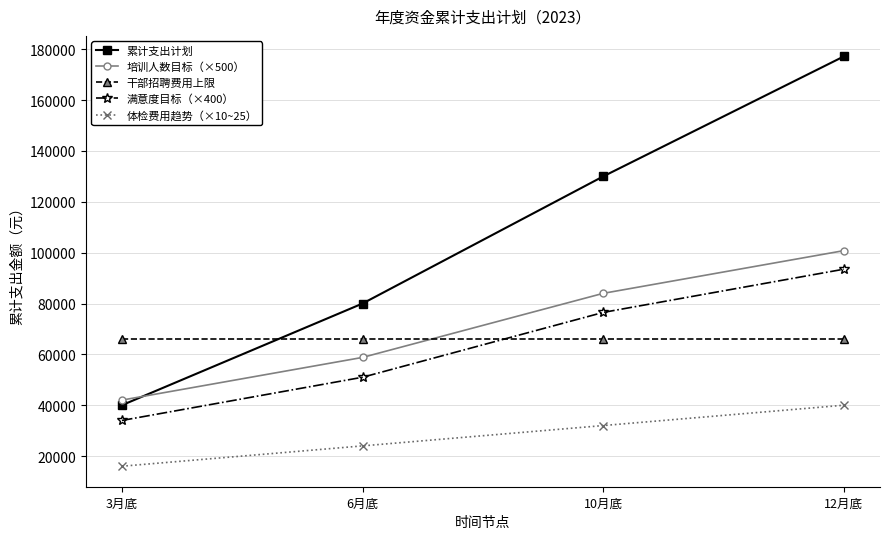

What is the label of the 3rd point from the right?

6月底